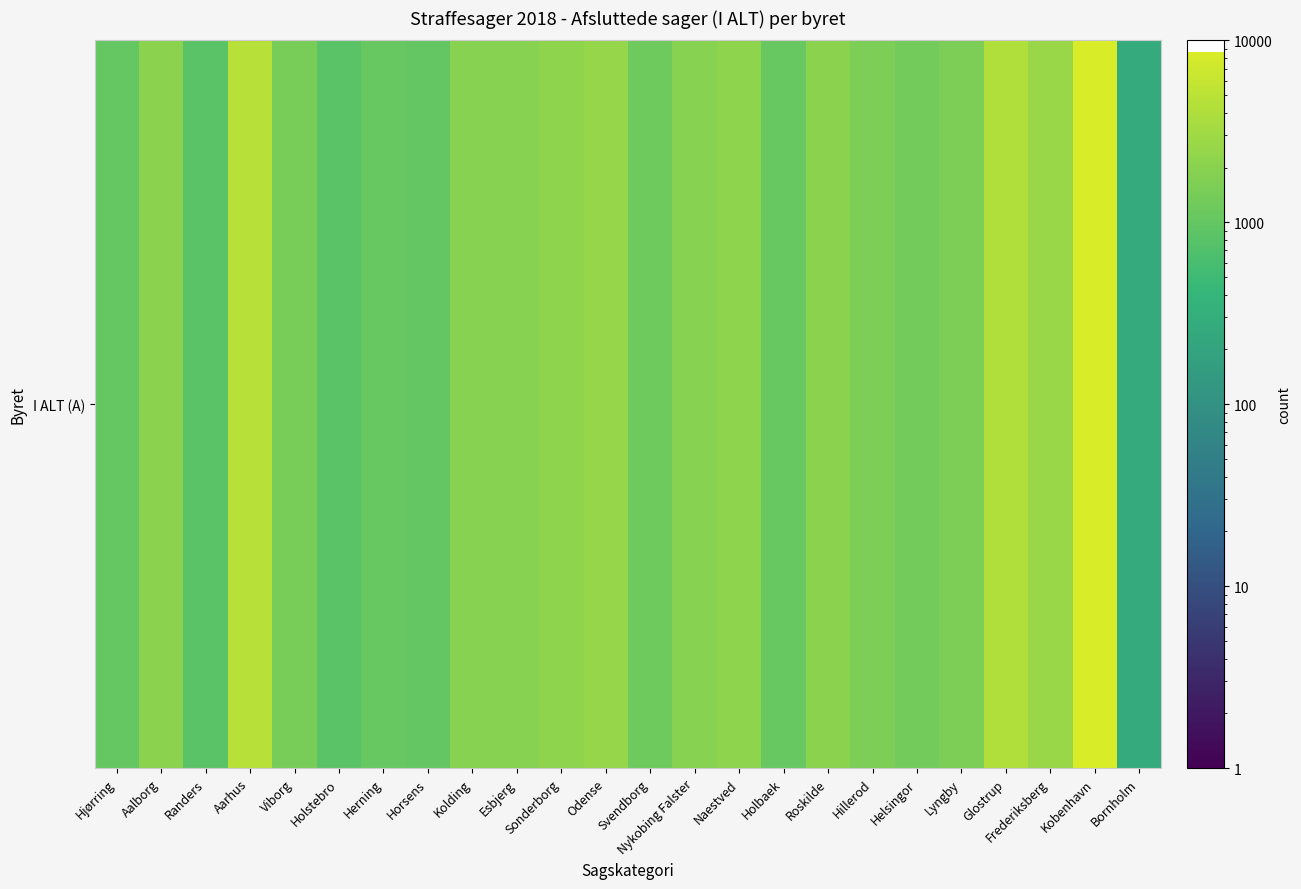

Which has a higher value, Kobenhavn or Horsens?

Kobenhavn